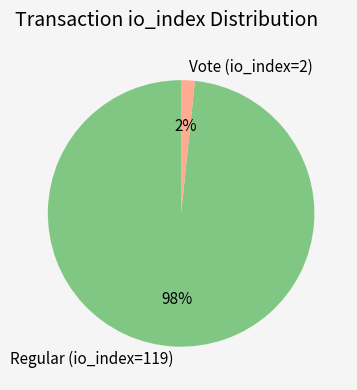

How many slices are in this pie chart?

2